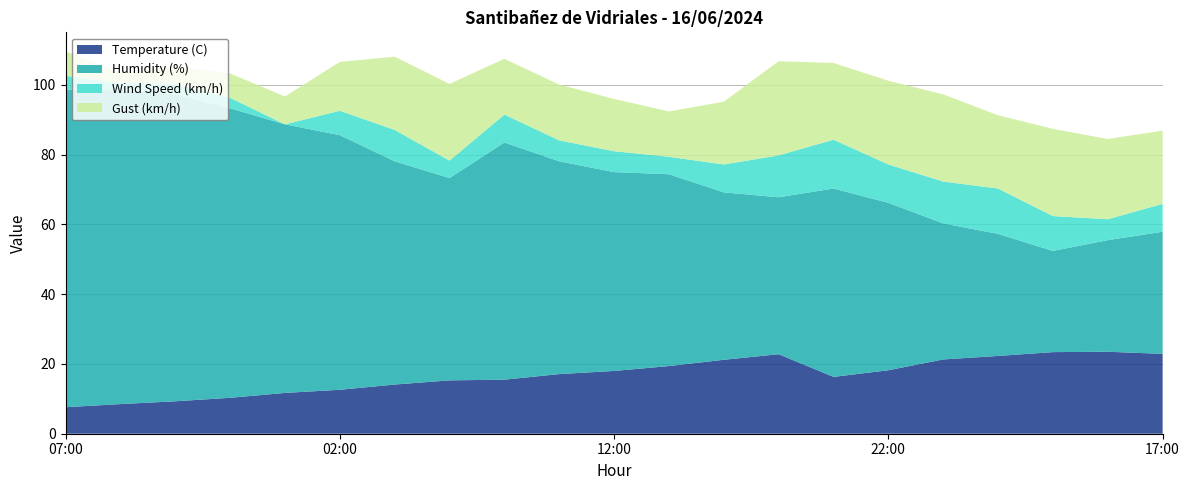

Reading left to right, transcribe all the data shown in this chart.

Temperature (C): 7.6	8.5	9.3	10.3	11.7	12.6	14.1	15.3	15.5	17.1	18.0	19.4	21.2	22.8	16.3	18.2	21.3	22.3	23.4	23.5	22.9
Humidity (%): 91.0	90.0	88.0	83.0	77.0	73.0	64.0	58.0	68.0	61.0	57.0	55.0	48.0	45.0	54.0	48.0	39.0	35.0	29.0	32.0	35.0
Wind Speed (km/h): 4.0	2.0	3.0	3.0	0.0	7.0	9.0	5.0	8.0	6.0	6.0	5.0	8.0	12.0	14.0	11.0	12.0	13.0	10.0	6.0	8.0
Gust (km/h): 7.0	3.0	5.0	7.0	8.0	14.0	21.0	22.0	16.0	16.0	15.0	13.0	18.0	27.0	22.0	24.0	25.0	21.0	25.0	23.0	21.0